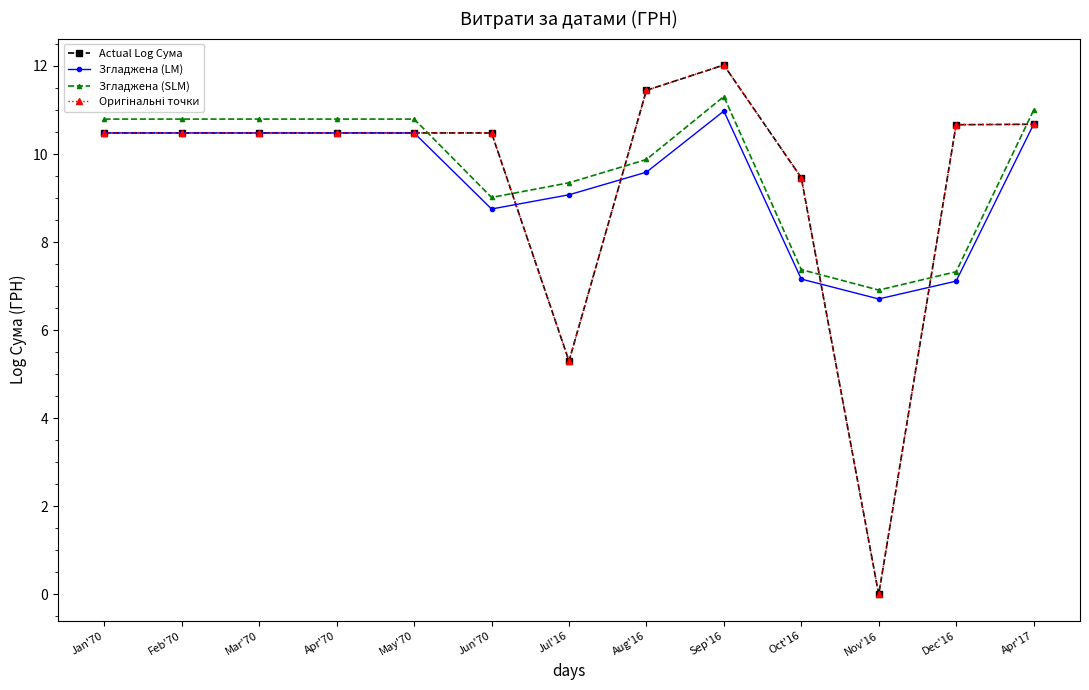

At how many categories does at least one series exceed 6?

13